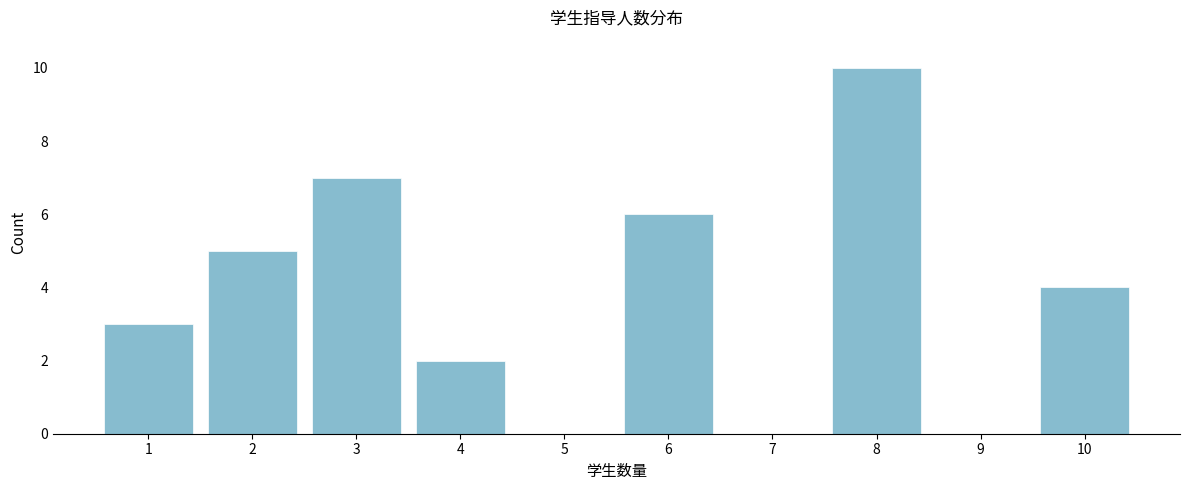

Reading right to left, extract all data points from this chart.

10=4	9=0	8=10	7=0	6=6	5=0	4=2	3=7	2=5	1=3